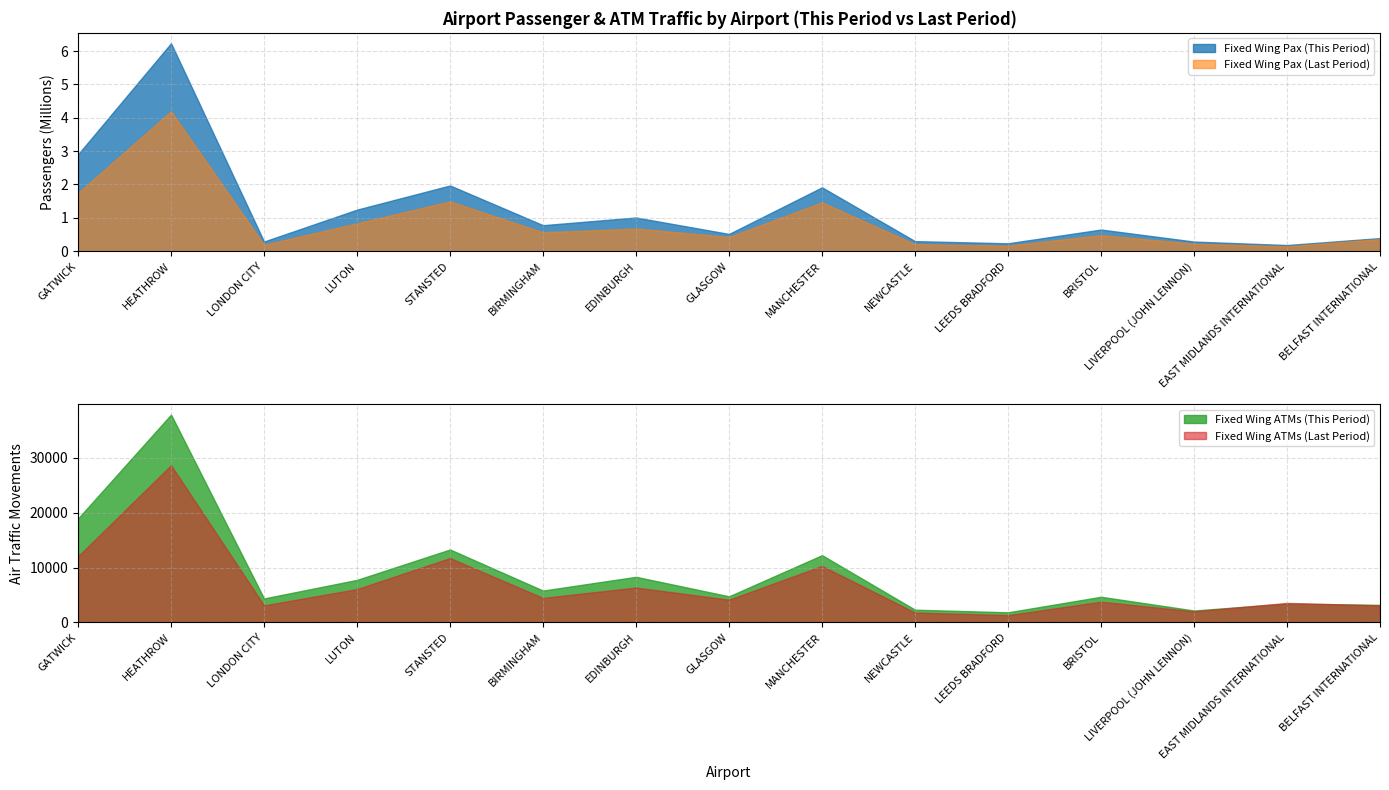

What is the maximum value for Fixed Wing ATMs (This Period)?

37843